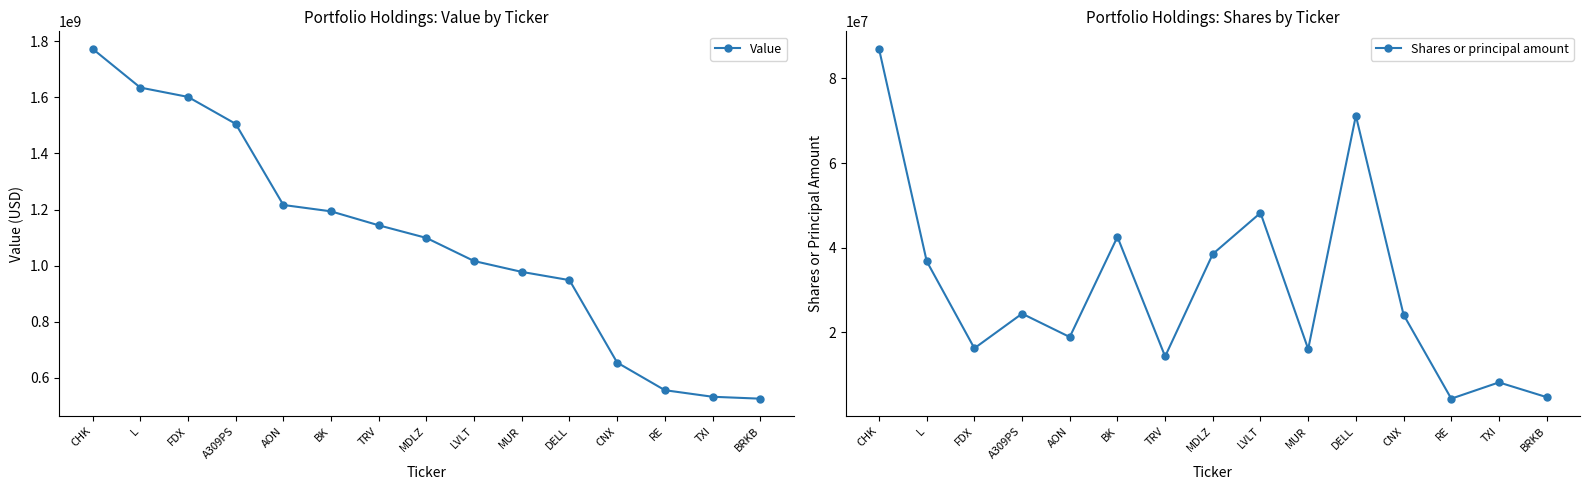

Reading right to left, transcribe all the data shown in this chart.

Value: 526259000	533071000	556480000	654833000	948558000	977908000	1016542000	1098942000	1143883000	1193603000	1216325000	1505356000	1601364000	1634537000	1772606000
Shares or principal amount: 4702096	8183457	4338682	24163591	71186328	16060252	48223036	38518831	14312849	42552699	18901702	24421732	16244306	36813889	86977741